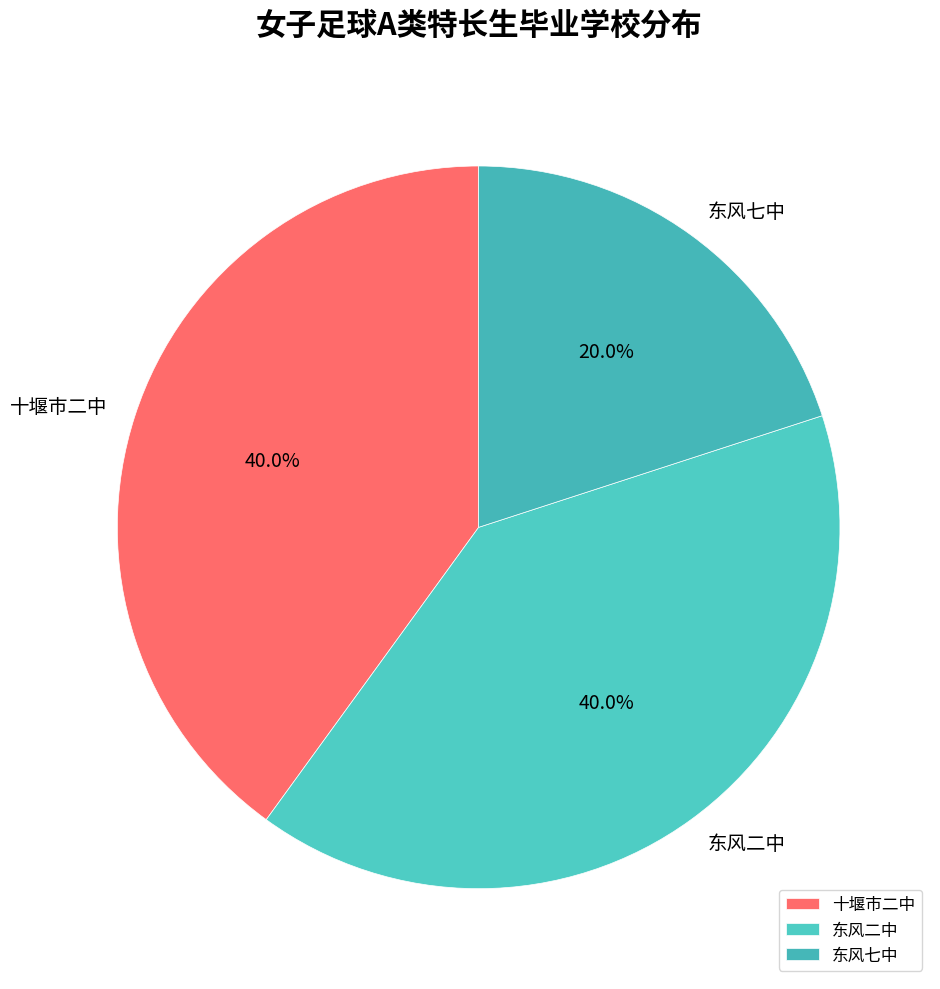

How many segments does this pie chart have?

3